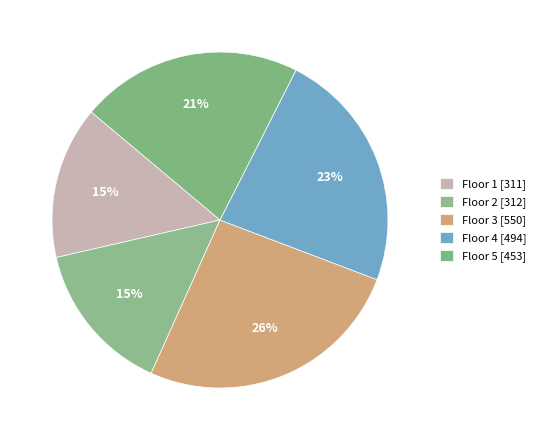

Count the number of slices in the pie.

5